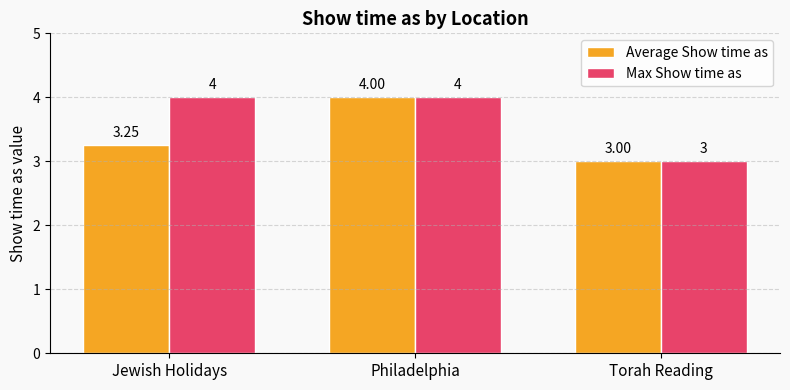

List the series in order of their overall mean, lowest first.

Average Show time as, Max Show time as